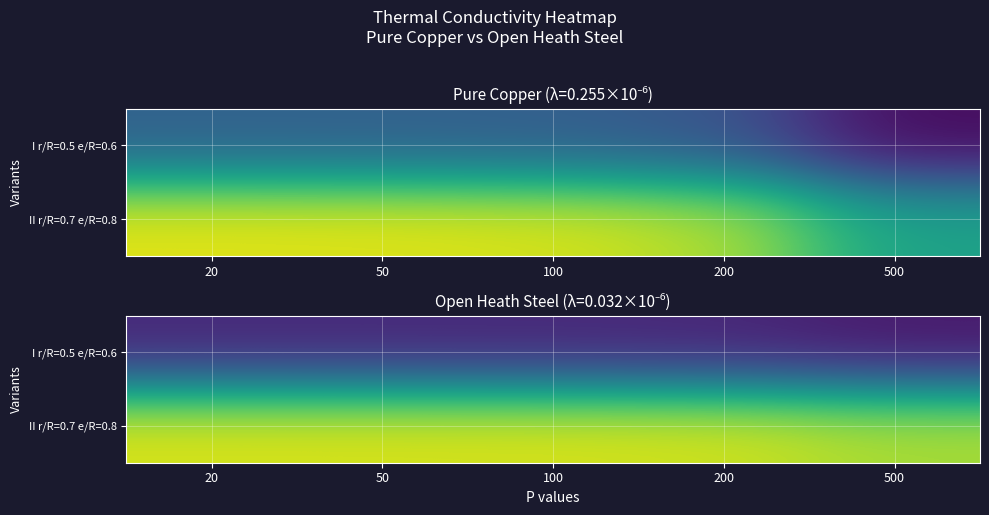

What is the difference between the maximum and minimum values in the I r/R=0.5 e/R=0.6 series?

0.1